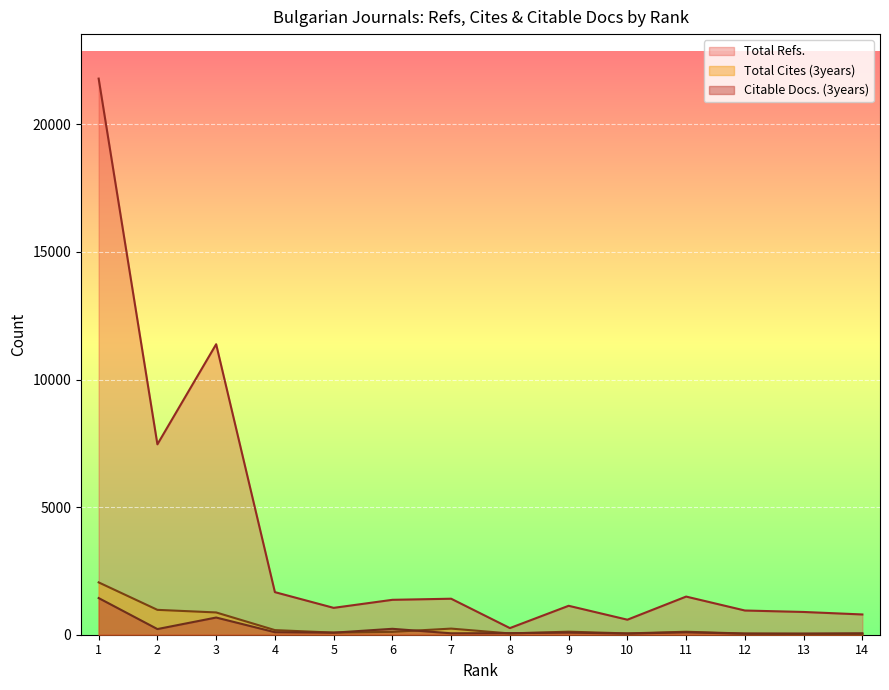

What is the value of the Total Cites (3years) point at the 8th from the left?

50